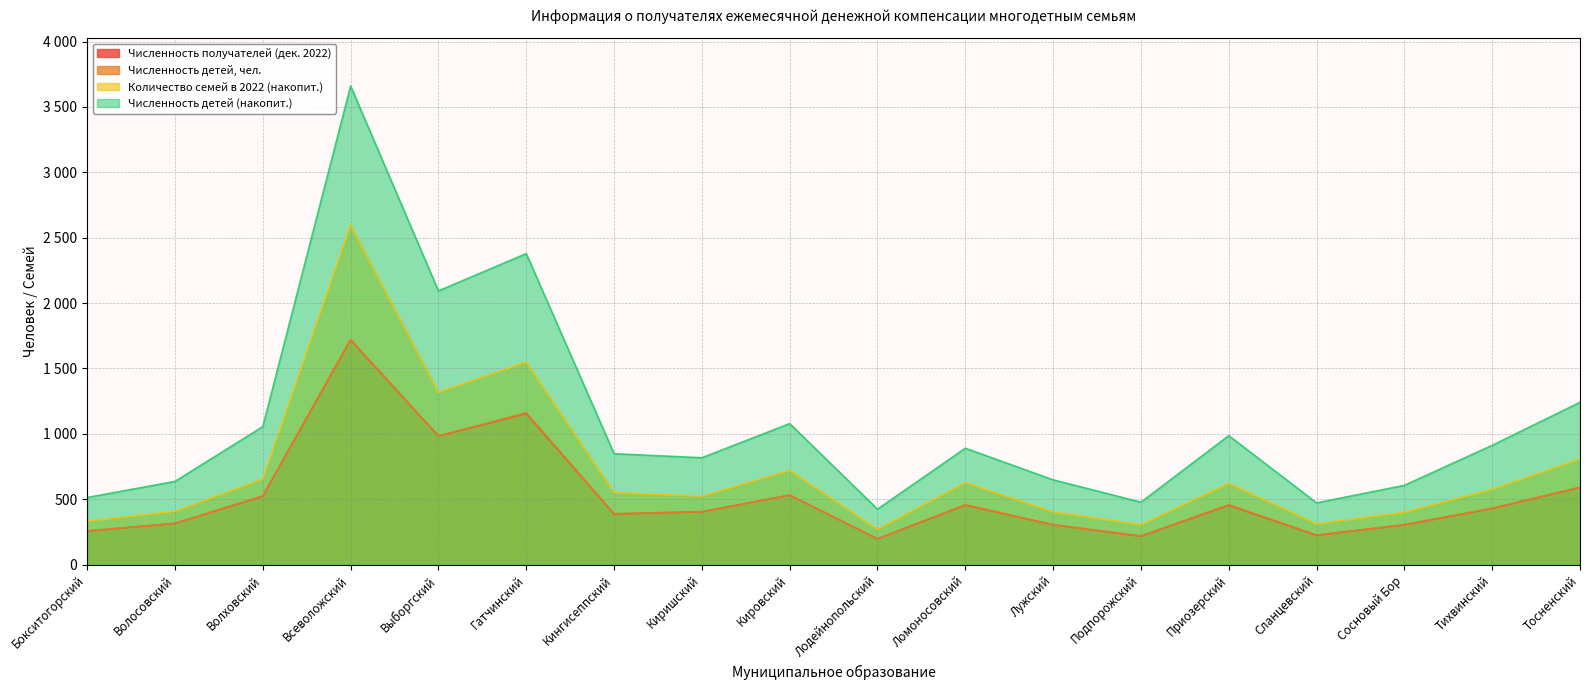

What is the sum of all Количество семей в 2022 (накопит.) values?

12965